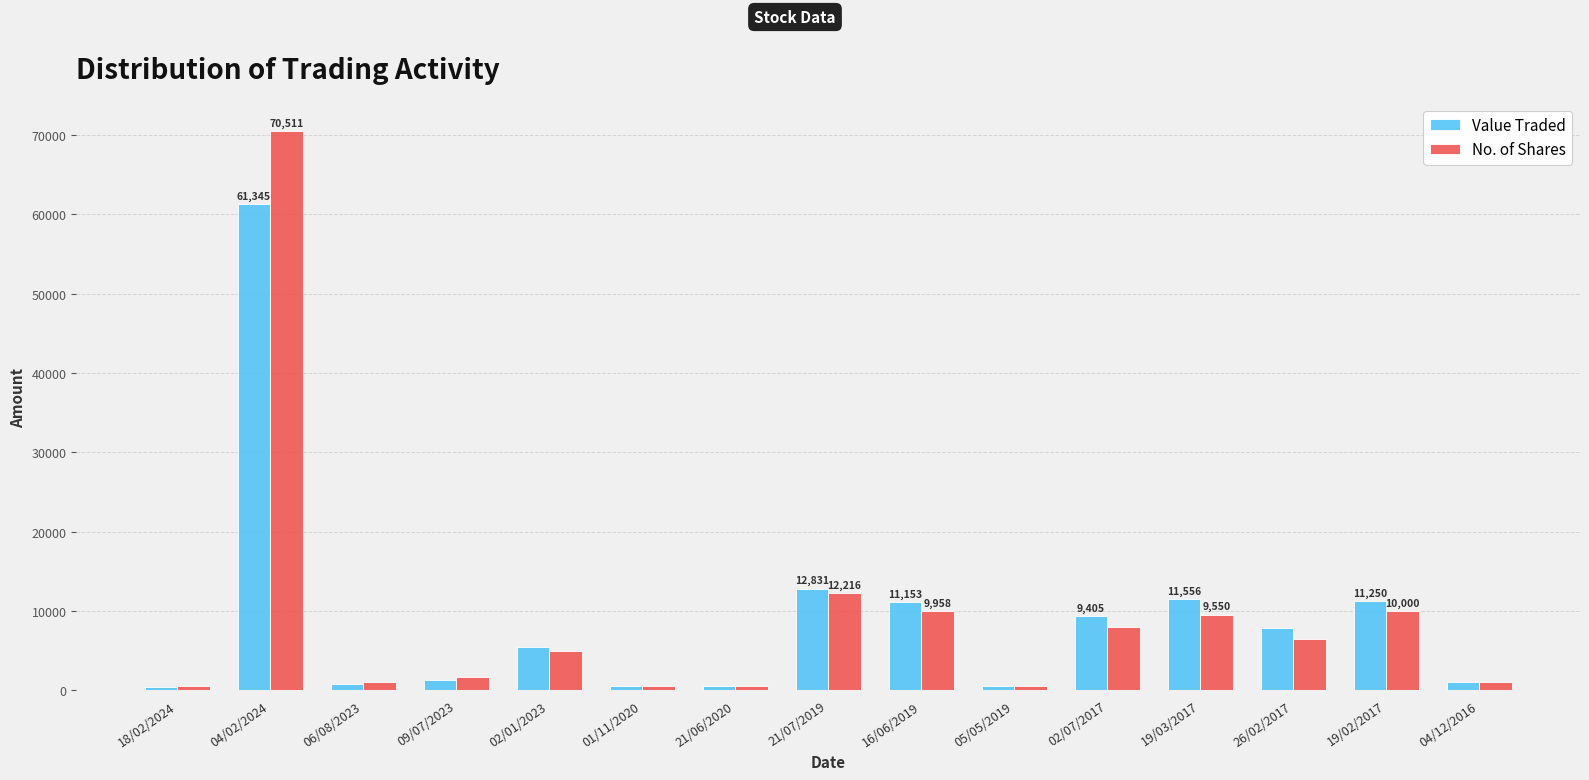

True or false: No. of Shares has a value of 500 at 05/05/2019.

True